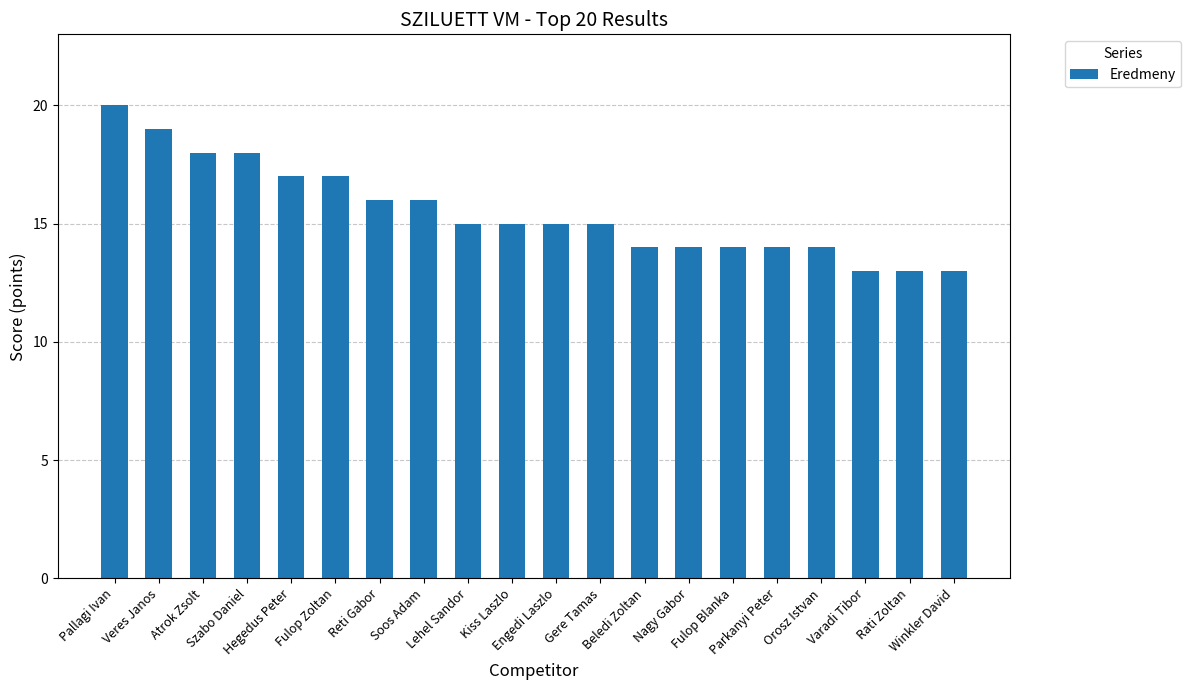

What is the smallest value displayed?

13